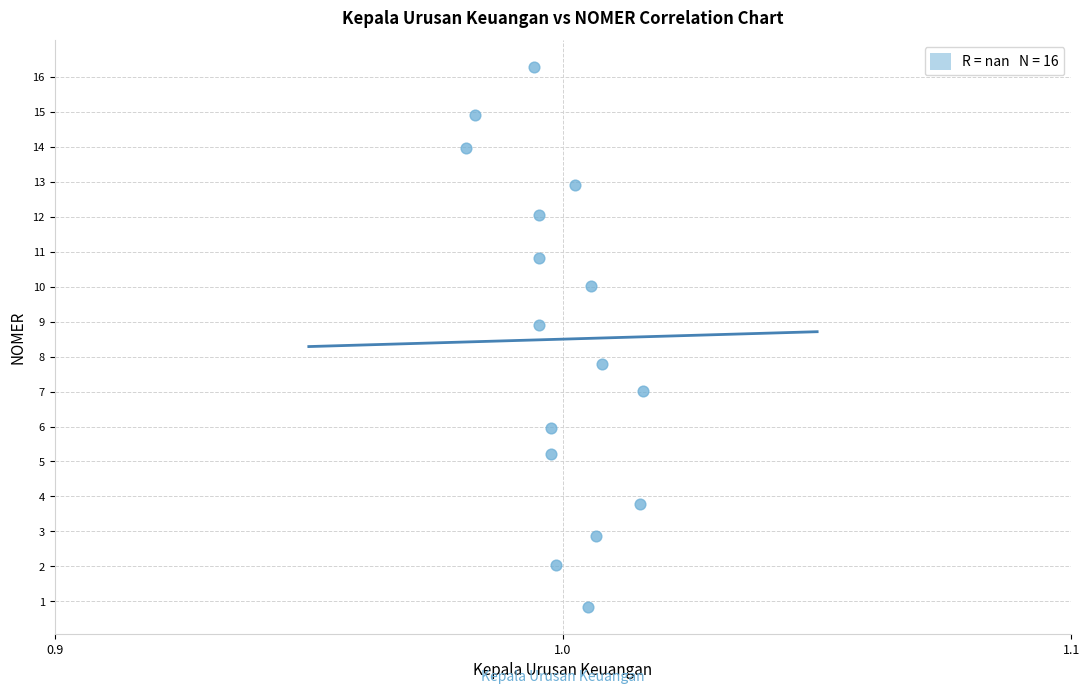

What Y value in the scatter plot is closest to 8?

7.8